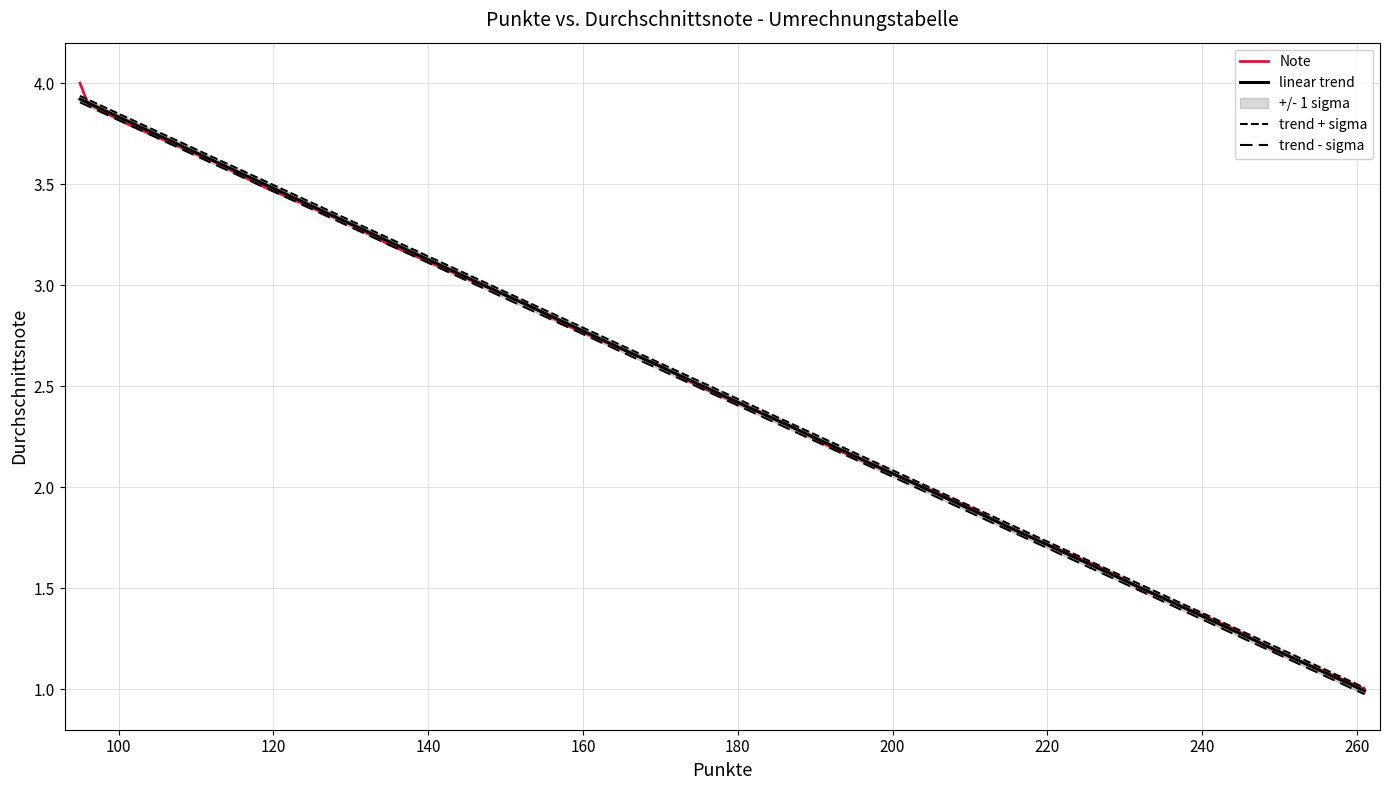

Which series has the largest total across all categories?

trend + sigma